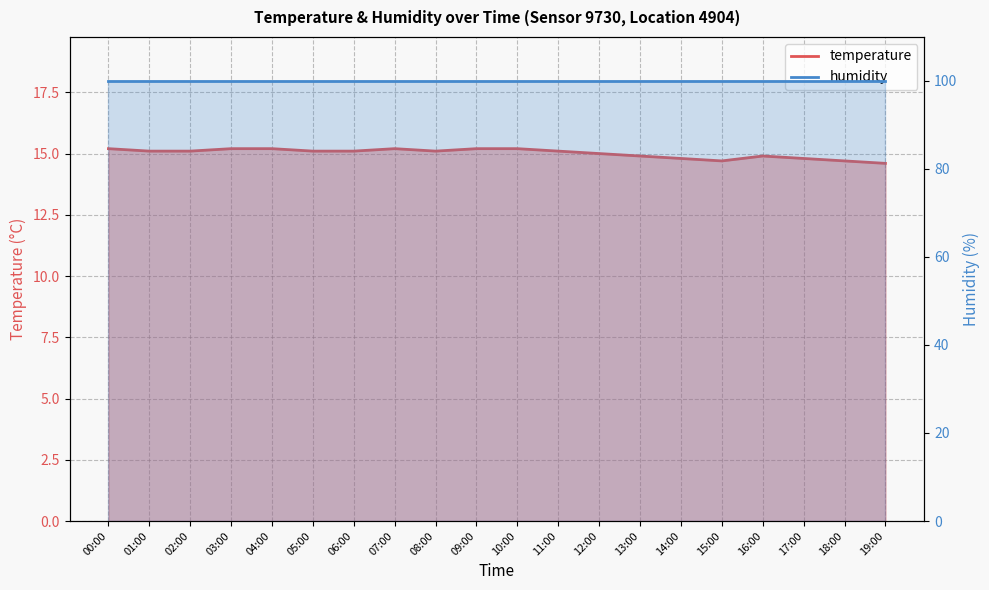

The chart shows a value of 14.7 at 18:00. True or false?

True